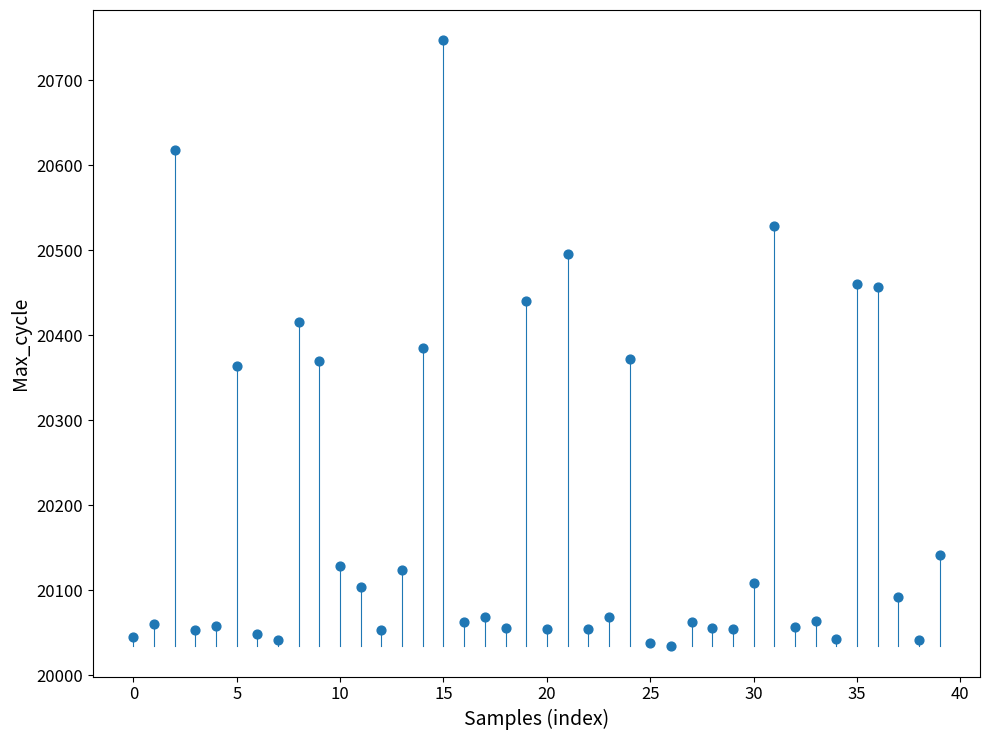

What is the range of Y values (max minus min)?

713